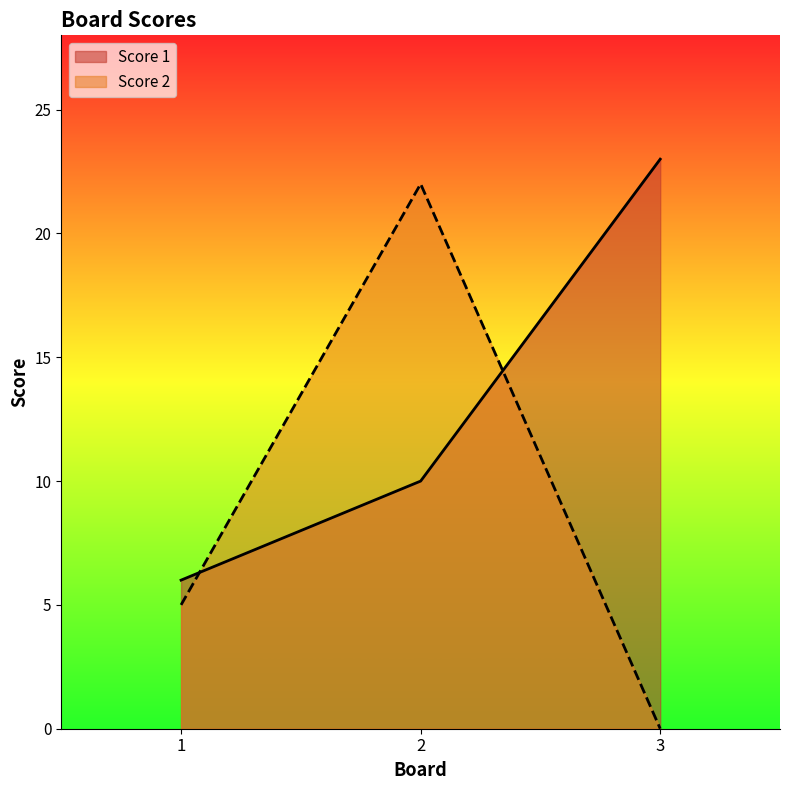

What is the total value across all series at 1?

11